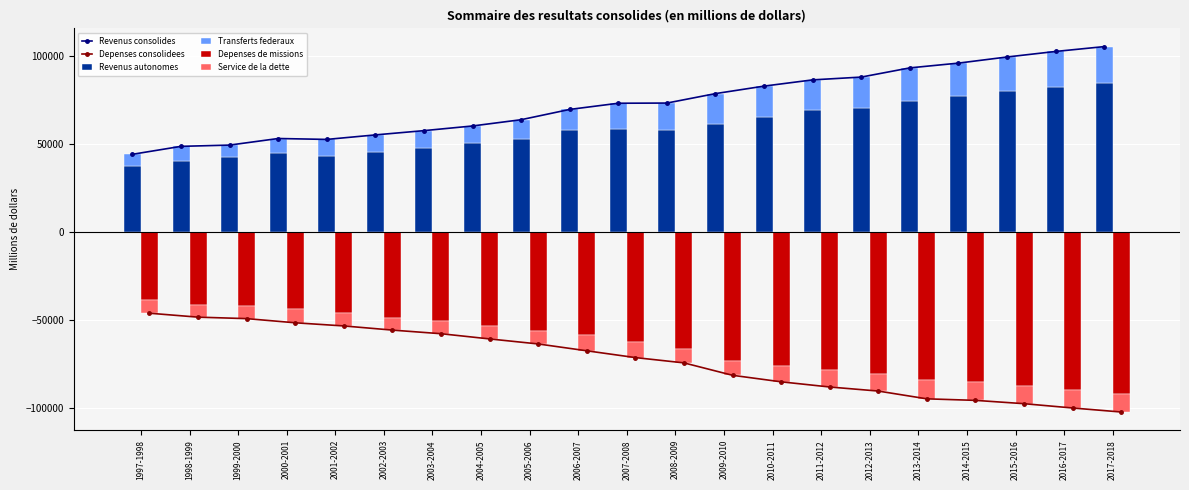

Is it true that Revenus autonomes equals 24027 at 2015-2016?

False